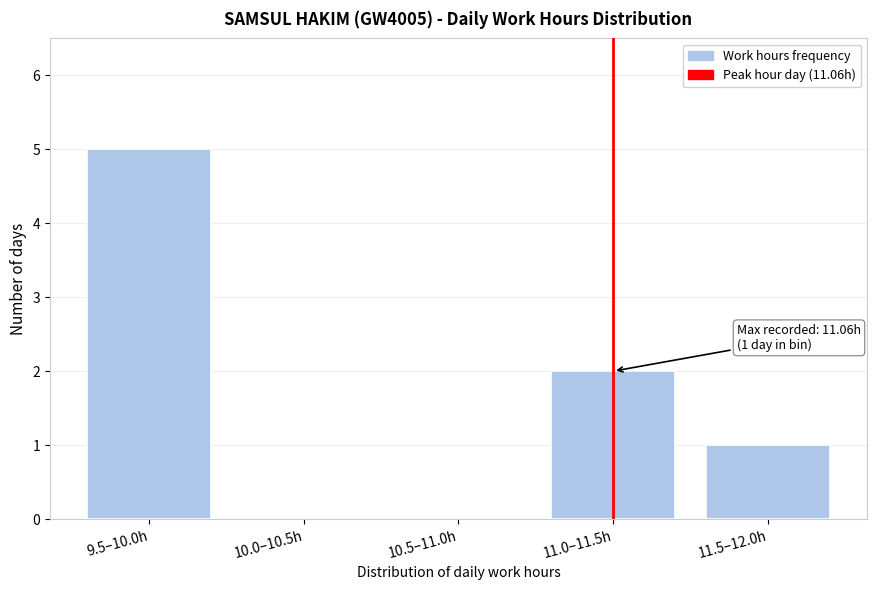

Reading left to right, list all the values displayed in this chart.

9.5–10.0h=5	10.0–10.5h=0	10.5–11.0h=0	11.0–11.5h=2	11.5–12.0h=1